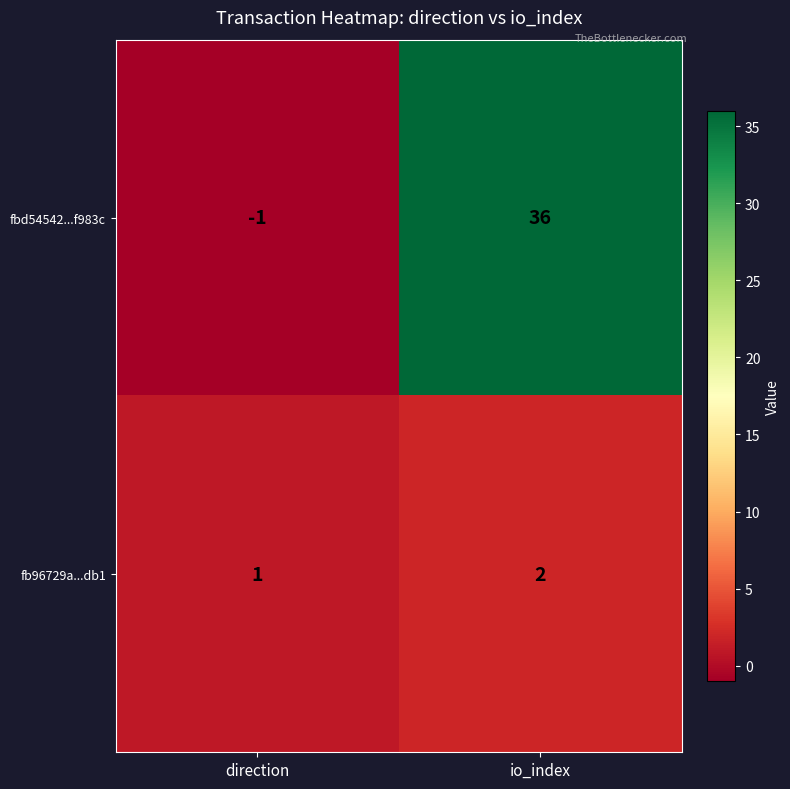

At how many categories does at least one series exceed 0?

2